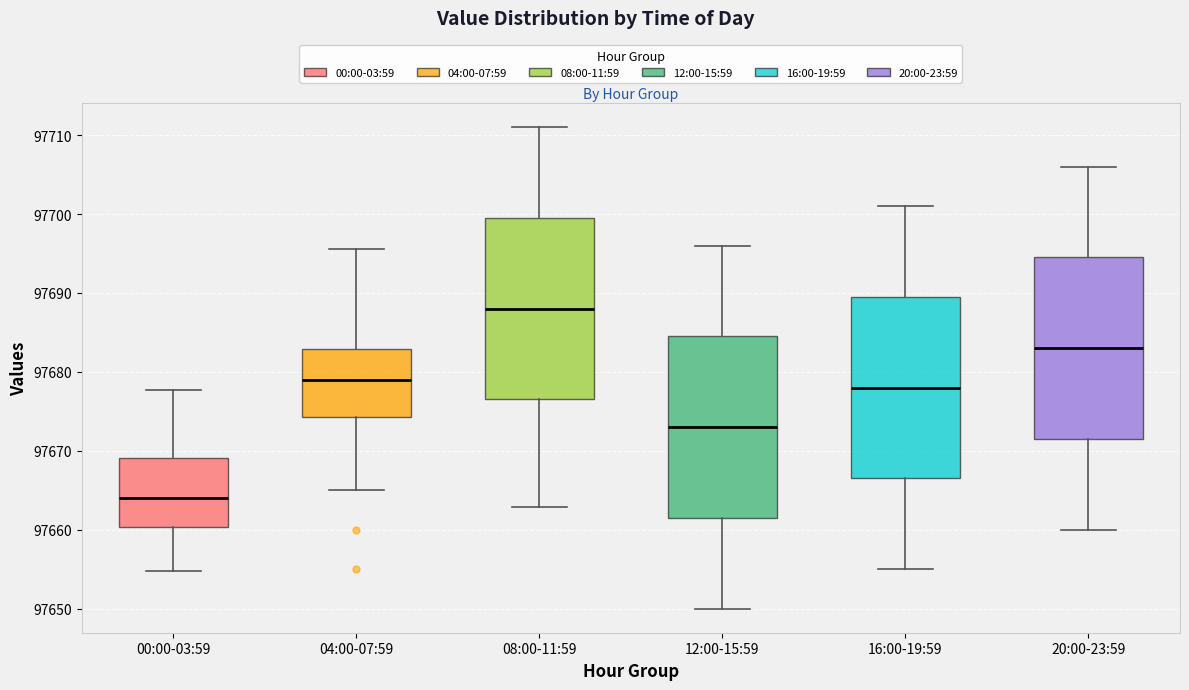

Reading left to right, transcribe this box plot: for each box, give where its median line is, the range the box spans, and where its two whiskers end, as read against the y-axis. The values are not printed on the chart, so give them approximately, as read against the axis.

00:00-03:59: median 97664, box 97660 to 97669, whiskers 97655 to 97678
04:00-07:59: median 97679, box 97674 to 97683, whiskers 97665 to 97696
08:00-11:59: median 97688, box 97677 to 97700, whiskers 97663 to 97711
12:00-15:59: median 97673, box 97662 to 97685, whiskers 97650 to 97696
16:00-19:59: median 97678, box 97667 to 97690, whiskers 97655 to 97701
20:00-23:59: median 97683, box 97672 to 97695, whiskers 97660 to 97706